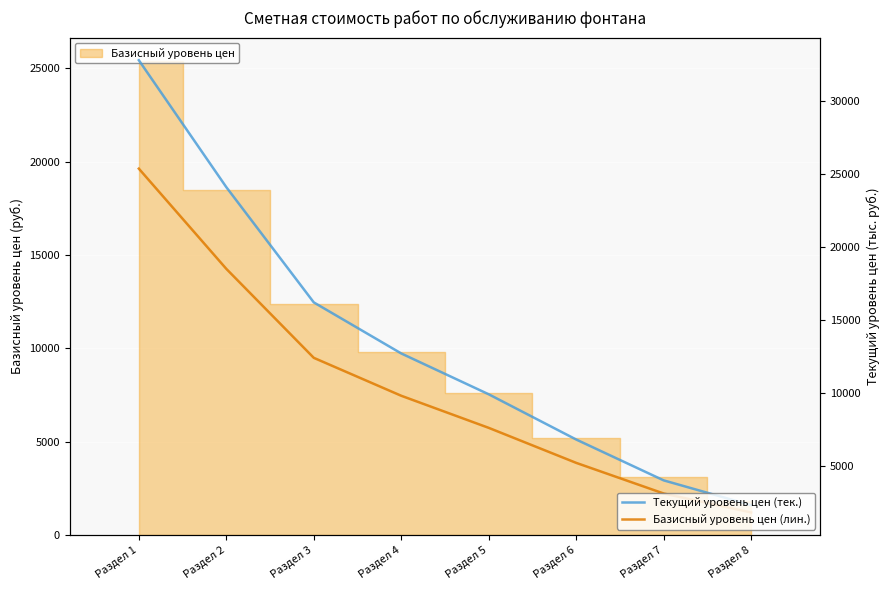

Reading left to right, transcribe all the data shown in this chart.

Текущий уровень цен (тек.): Раздел 1=32800	Раздел 2=24100	Раздел 3=16200	Раздел 4=12700	Раздел 5=9900	Раздел 6=6800	Раздел 7=4000	Раздел 8=2300
Базисный уровень цен (лин.): Раздел 1=25369	Раздел 2=18500	Раздел 3=12400	Раздел 4=9800	Раздел 5=7600	Раздел 6=5200	Раздел 7=3100	Раздел 8=1800